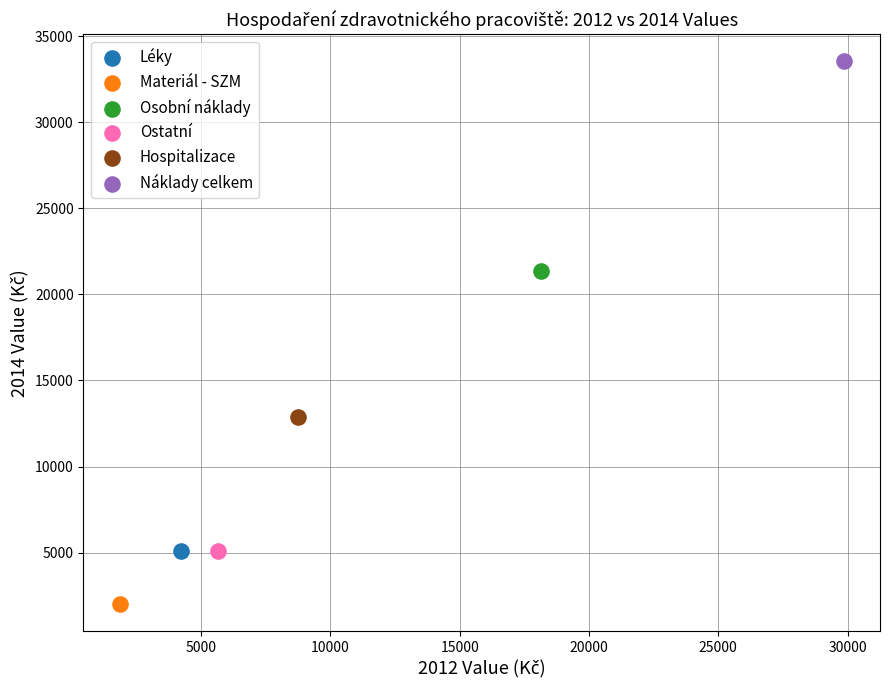

What are all the series names shown in the legend?

Léky, Materiál - SZM, Osobní náklady, Ostatní, Hospitalizace, Náklady celkem